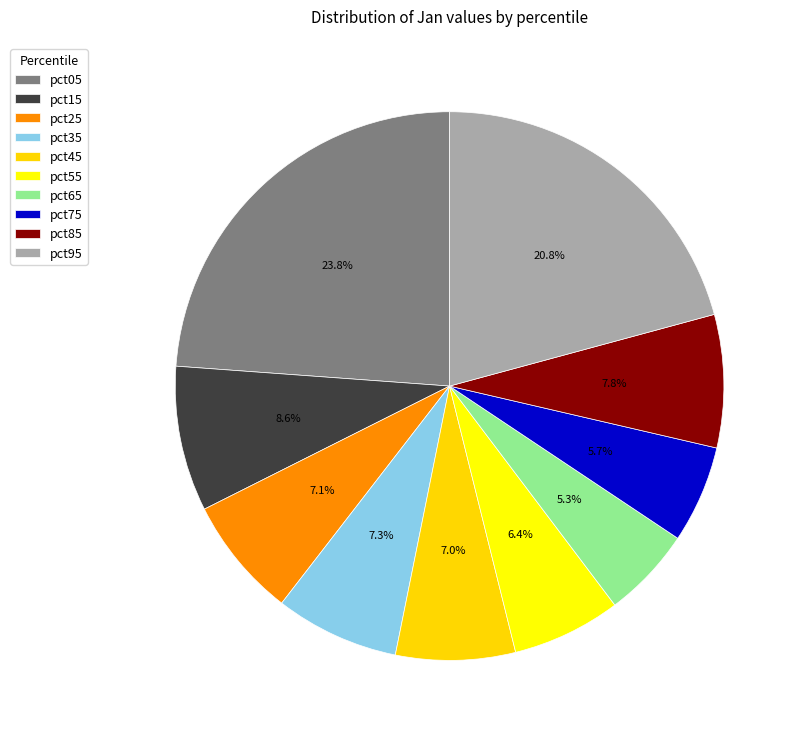

To the nearest percent, what is the difference between the largest and smallest slice percentages?

18%